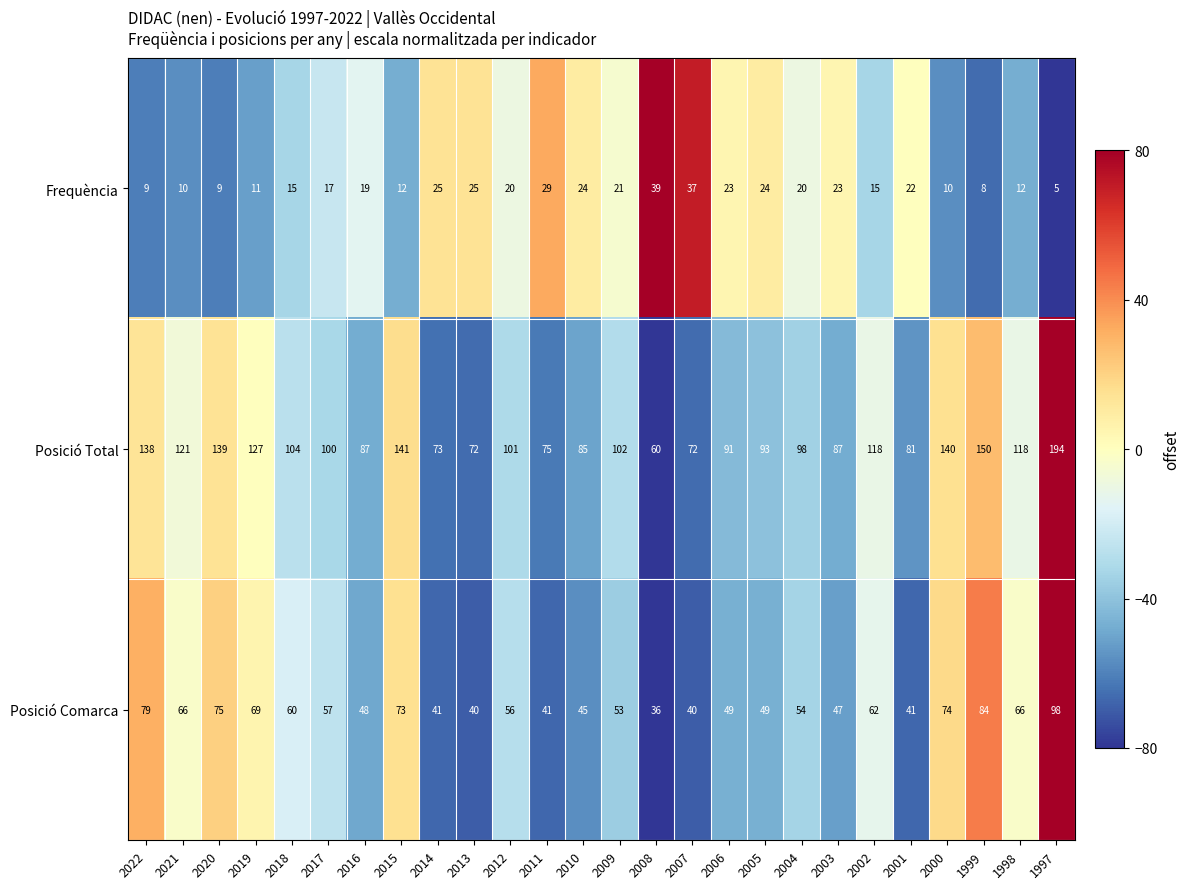

What is the maximum value for Frequència?

39